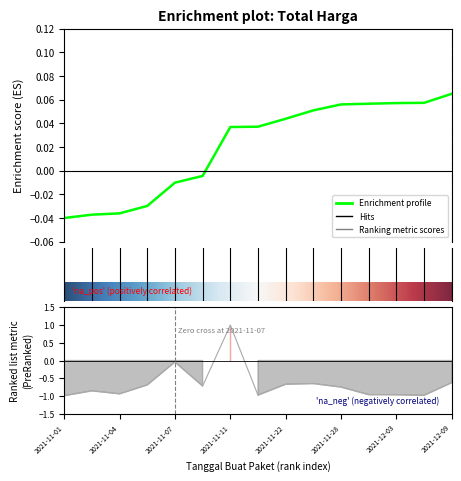

What is the difference between the values at 2021-11-17 and 2021-11-05?

0.3